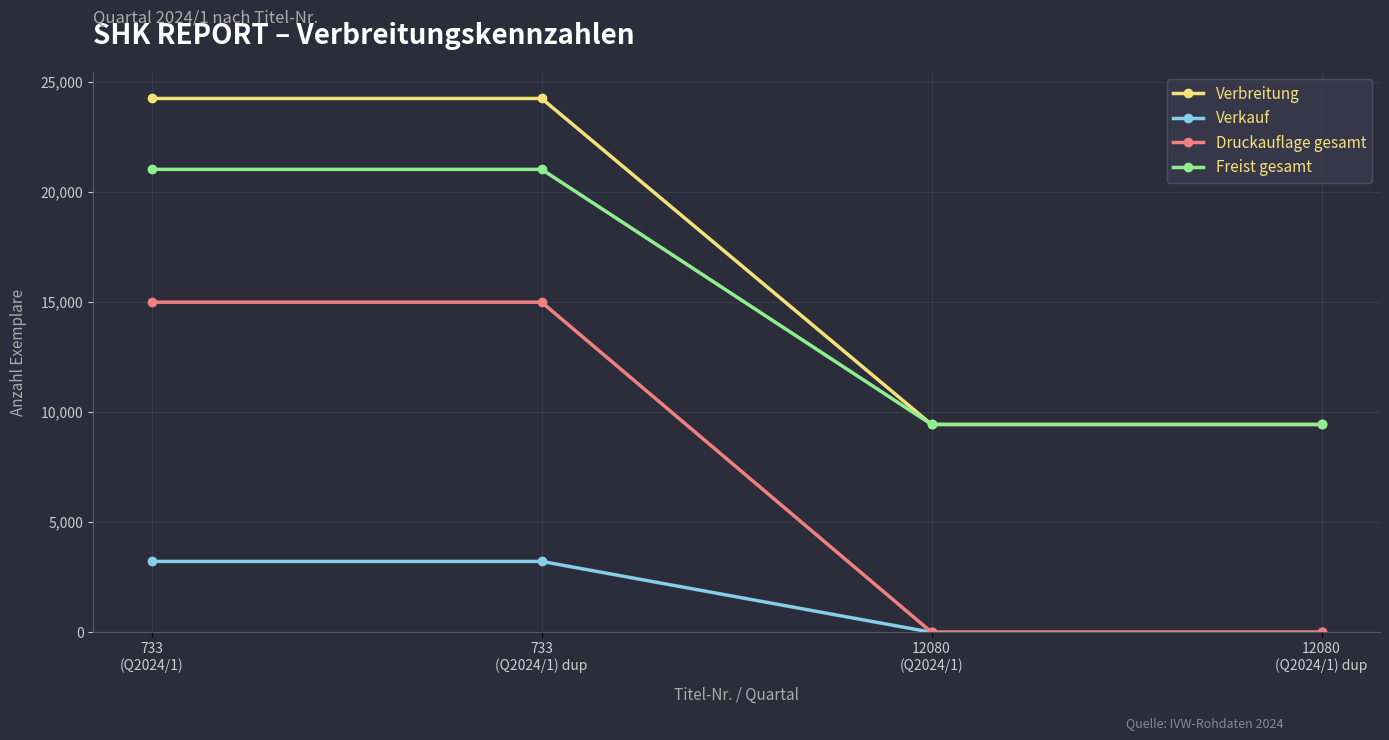

Reading left to right, list all the values displayed in this chart.

Verbreitung: 733
(Q2024/1)=24256	733
(Q2024/1) dup=24256	12080
(Q2024/1)=9443	12080
(Q2024/1) dup=9443
Verkauf: 733
(Q2024/1)=3221	733
(Q2024/1) dup=3221	12080
(Q2024/1)=0	12080
(Q2024/1) dup=0
Druckauflage gesamt: 733
(Q2024/1)=15000	733
(Q2024/1) dup=15000	12080
(Q2024/1)=0	12080
(Q2024/1) dup=0
Freist gesamt: 733
(Q2024/1)=21035	733
(Q2024/1) dup=21035	12080
(Q2024/1)=9443	12080
(Q2024/1) dup=9443